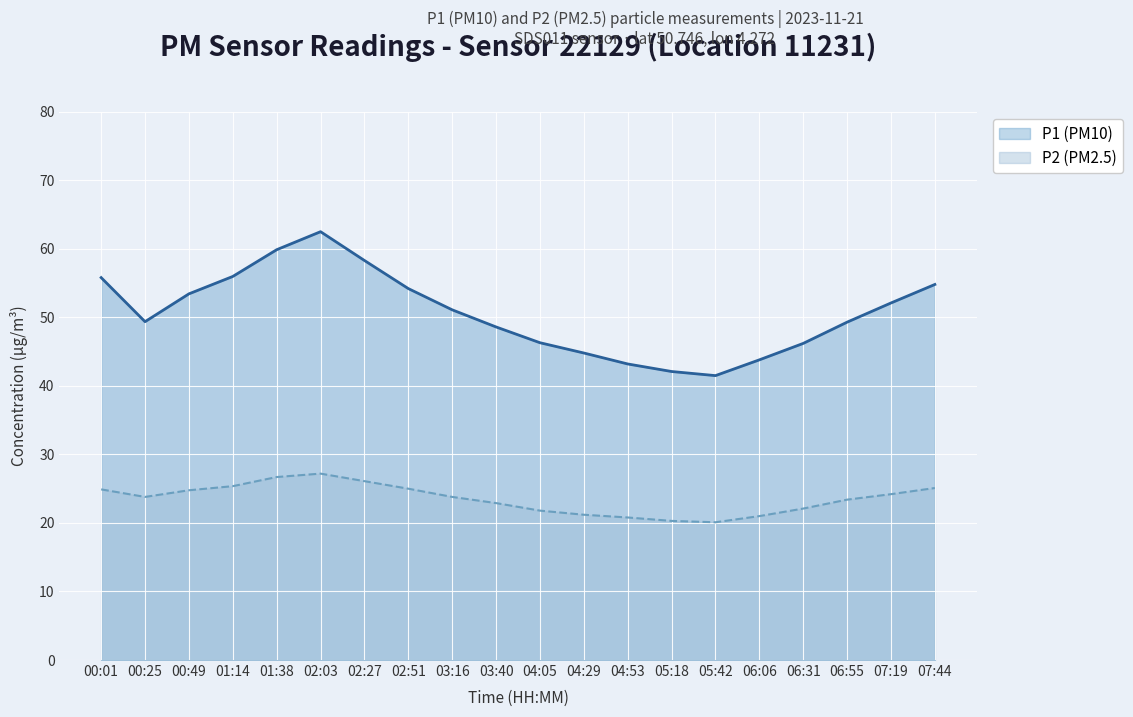

Which has a higher value, 00:01 or 03:16?

00:01